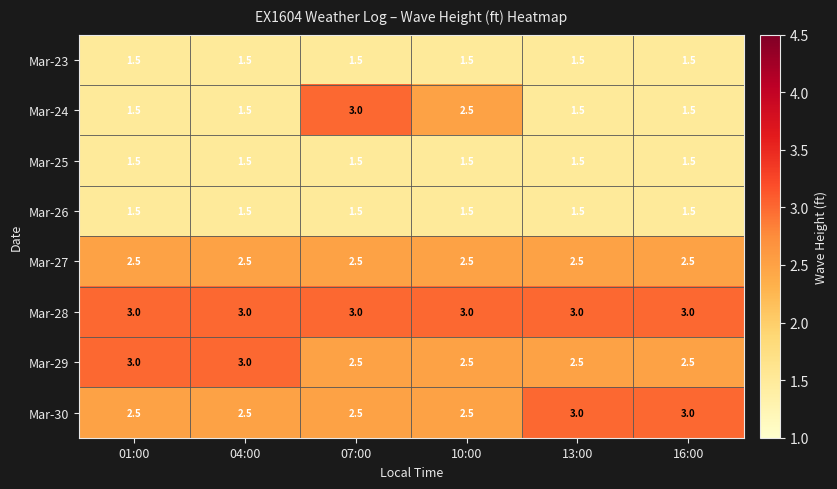

Which series has the largest range (max minus min)?

Mar-24